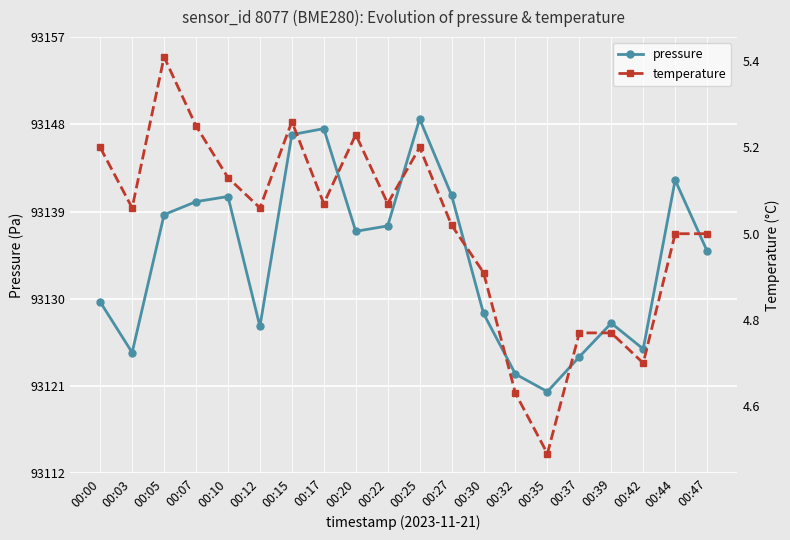

What is the sum of the temperature values at 00:07 and 00:25?

10.4